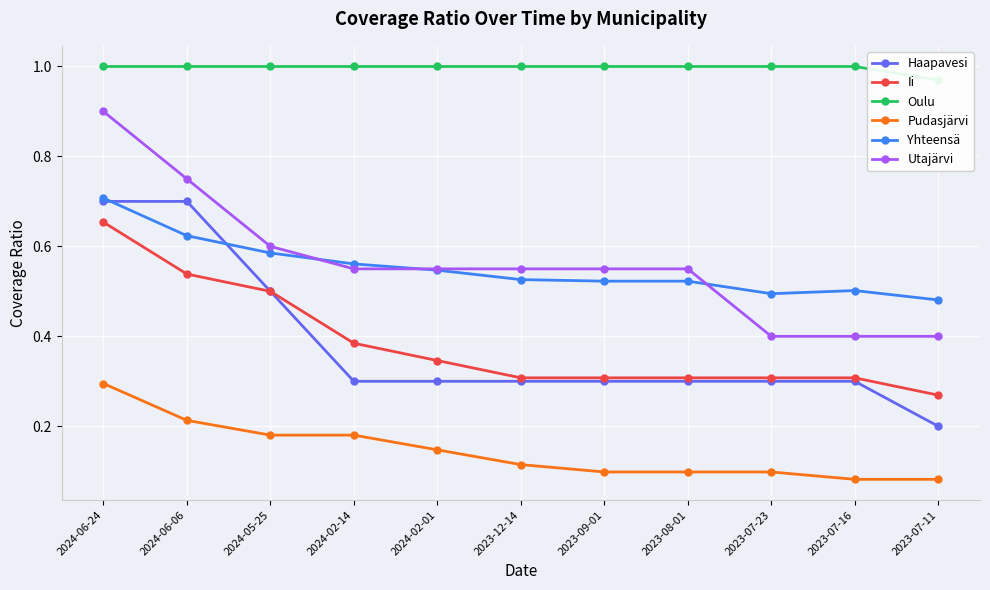

At which category does the chart reach its minimum across all series?

2023-07-16